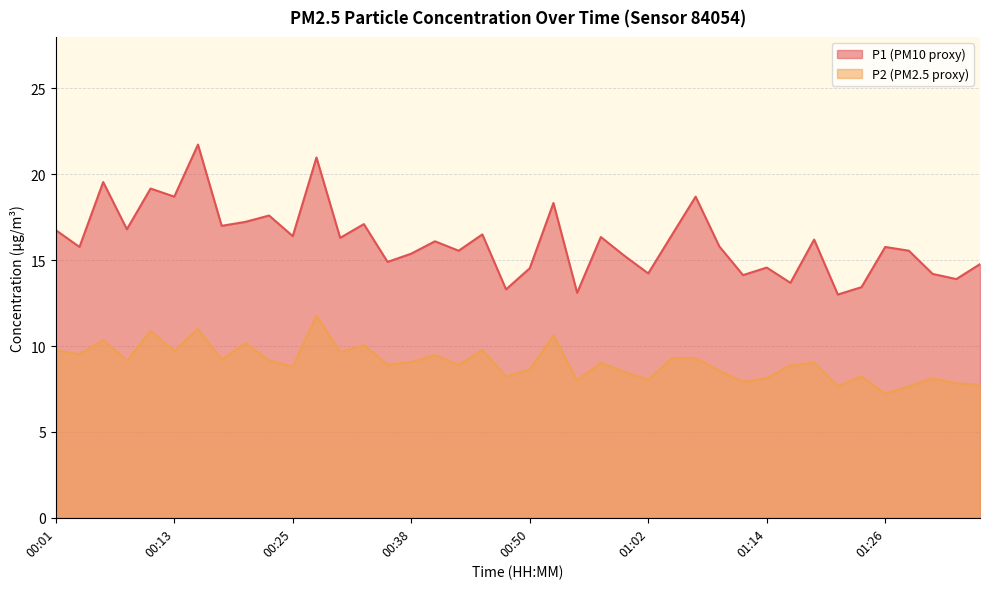

What is the maximum value shown in the chart?

21.7